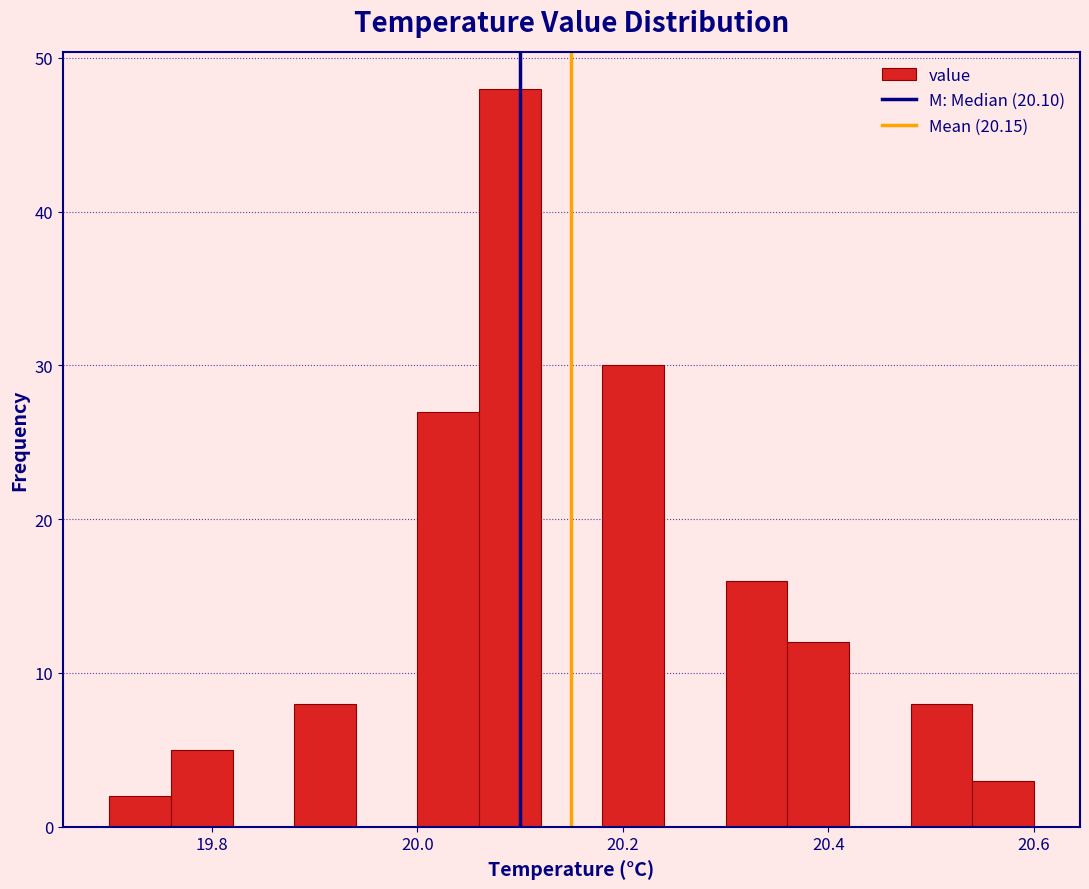

Read against the x-axis, roughly where is the centre of the tallest bar?

20.10